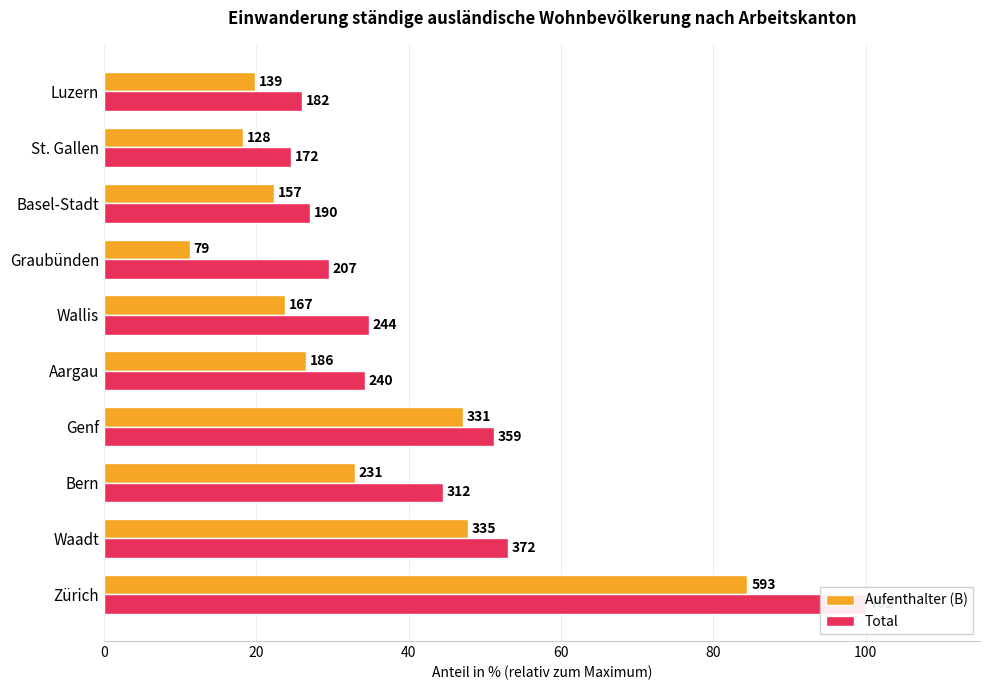

Reading left to right, list all the values displayed in this chart.

Aufenthalter (B): 84.5	47.7	32.9	47.2	26.5	23.8	11.3	22.4	18.2	19.8
Total: 100.0	53.0	44.4	51.1	34.2	34.8	29.5	27.1	24.5	25.9